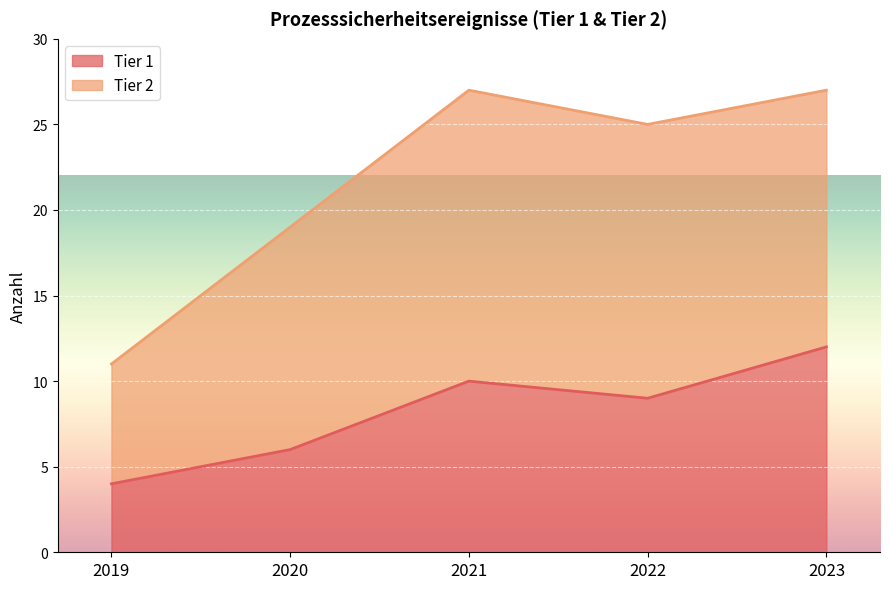

Is it true that the value at 2020 is 6?

True